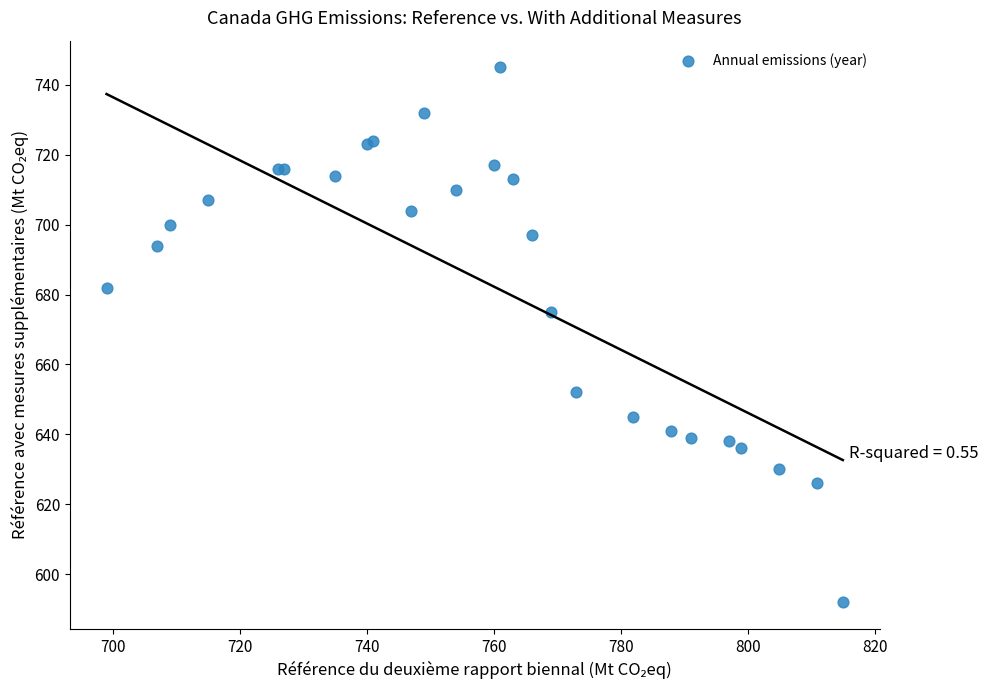

What Y value in the scatter plot is closest to 668?

675